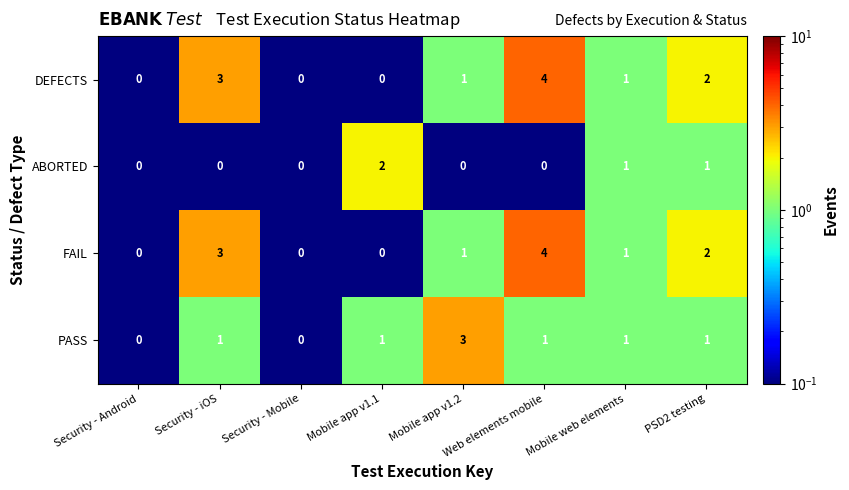

What is the maximum value shown in the chart?

4